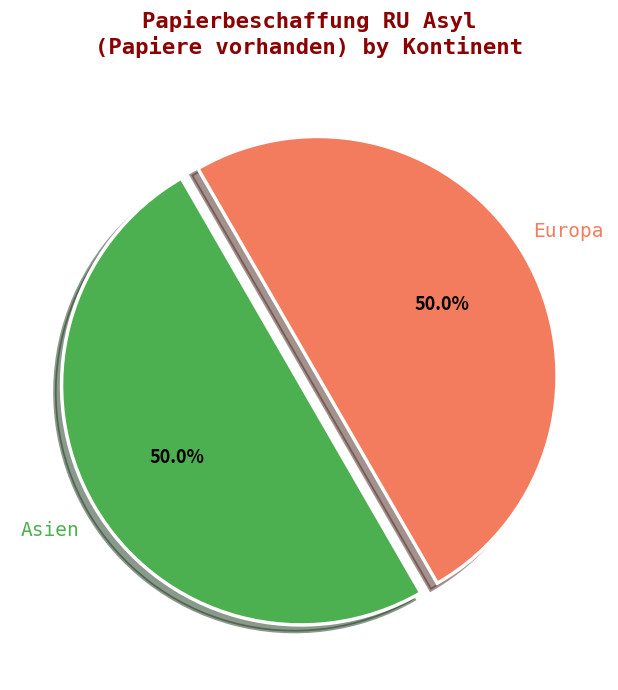

To the nearest percent, what is the average slice percentage?

50%